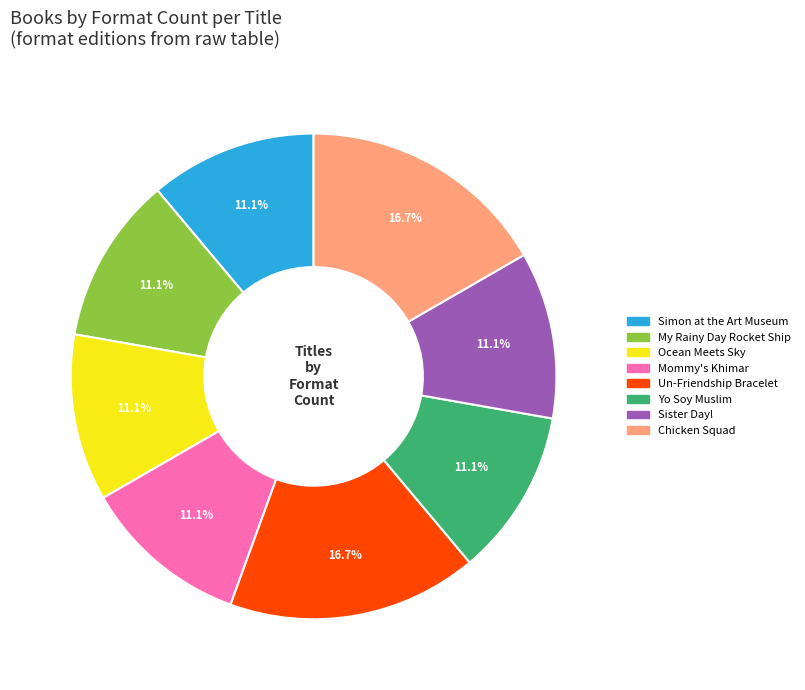

Is the sum of My Rainy Day Rocket Ship and Yo Soy Muslim greater than half?

No